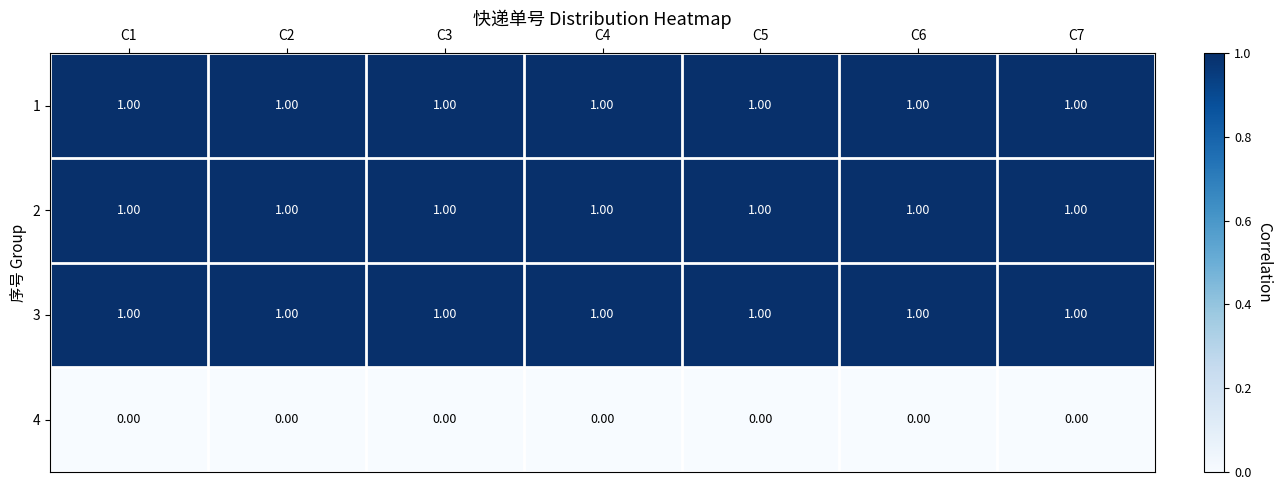

What is the total value across all series at C6?

3